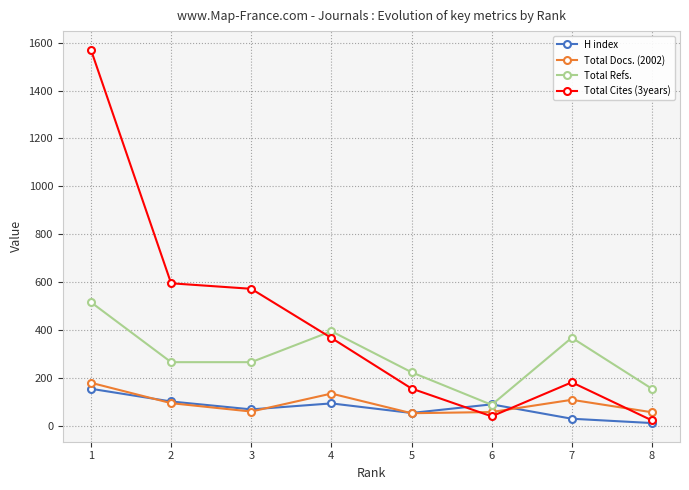

How many lines are shown in the chart?

4